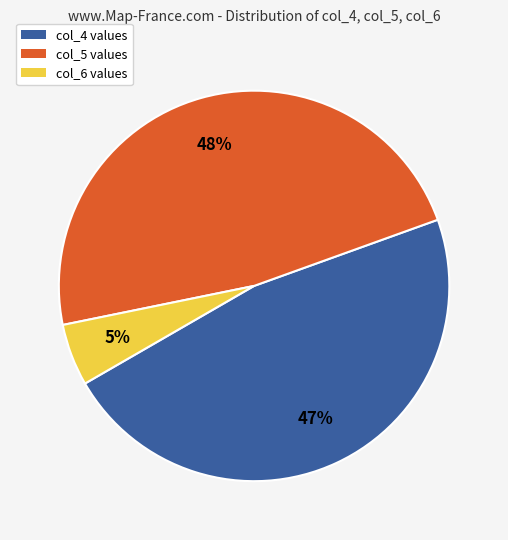

To the nearest percent, what portion does col_6 values represent?

5%